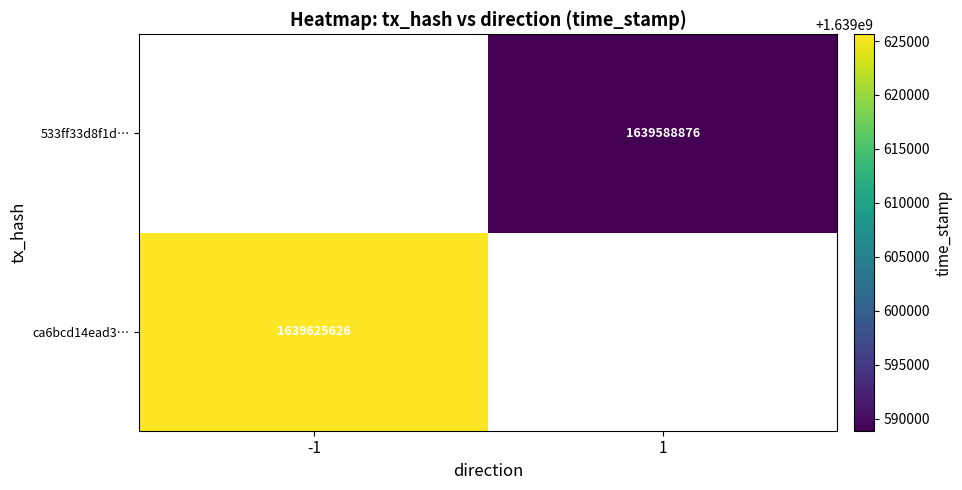

True or false: ca6bcd14ead3… has a value of 1639625626 at -1.

True